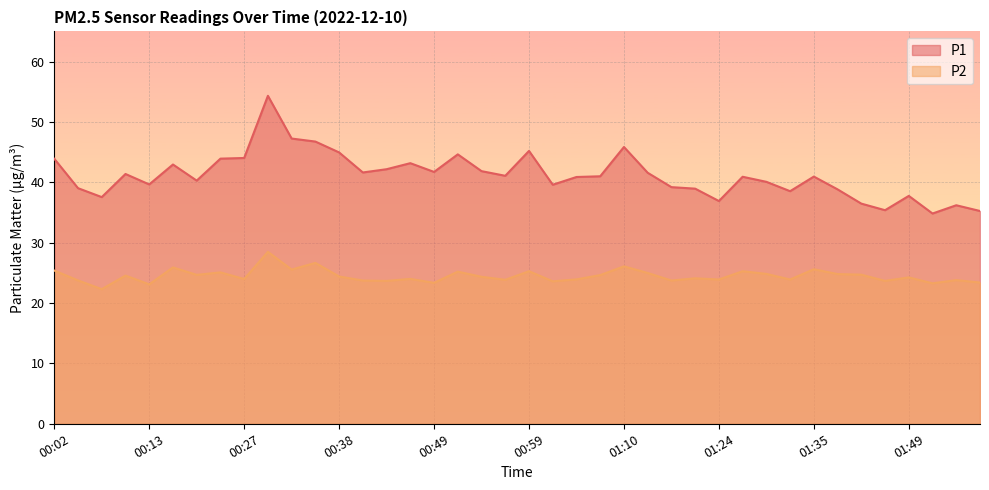

Where is the first local minimum for P1?

00:07